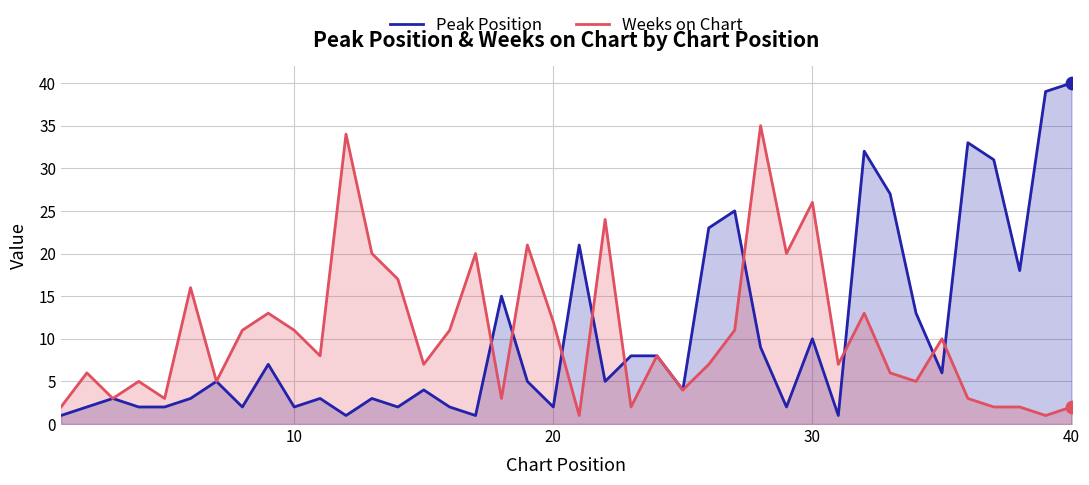

At how many categories does at least one series exceed 22?

12